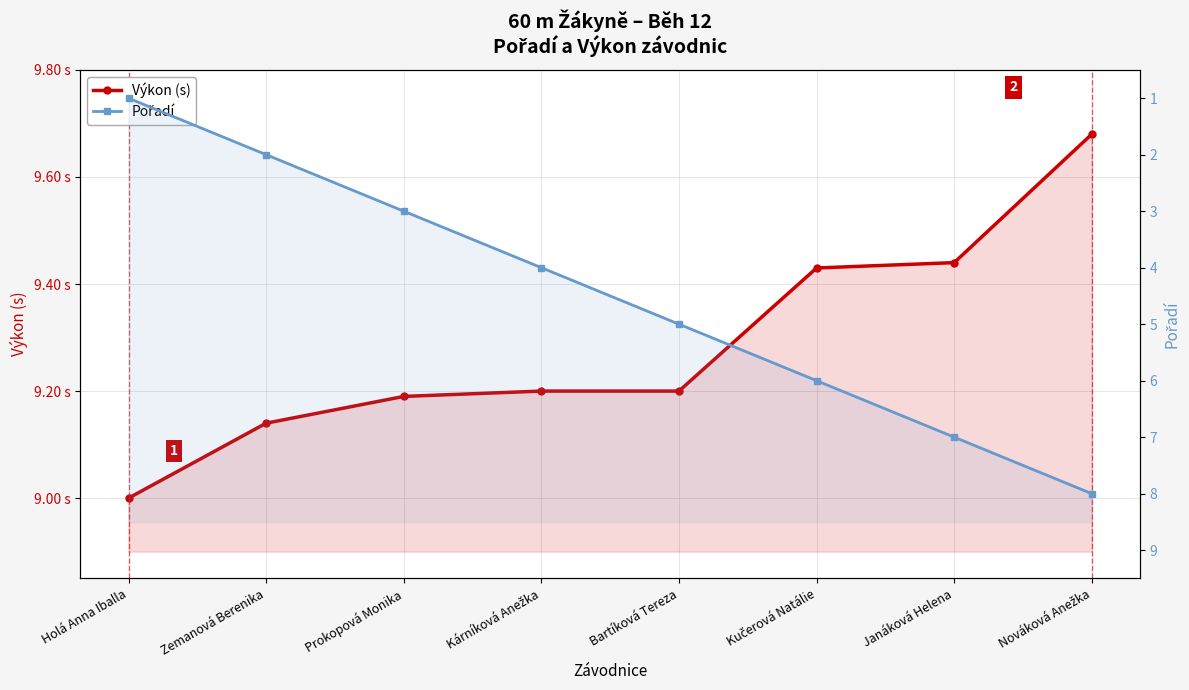

True or false: Pořadí and Výkon (s) intersect in this chart.

False